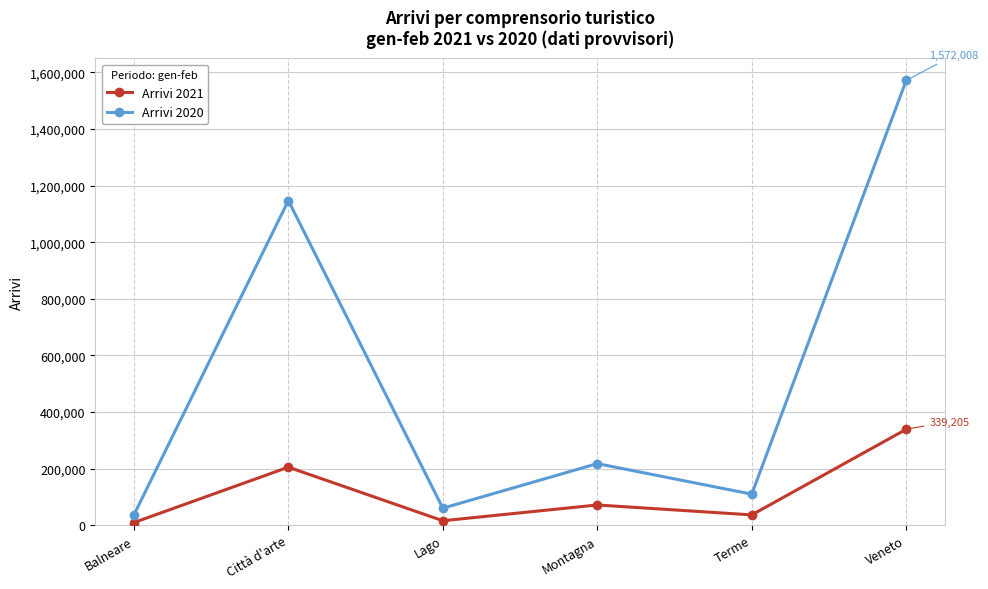

How many values in the Arrivi 2021 series are below 71721?

3